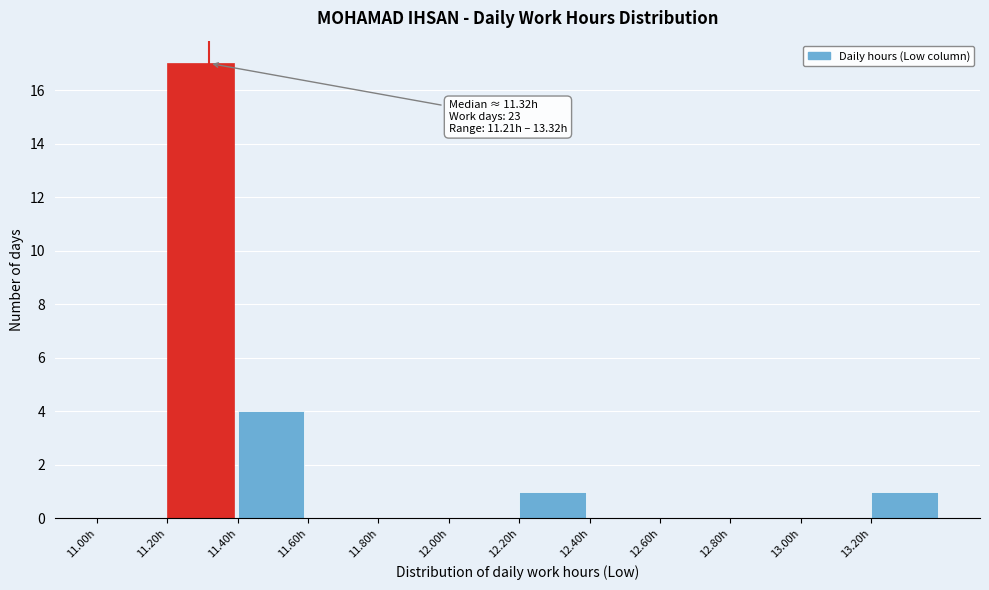

Which range on the x-axis has the tallest bar?

11.2 to 11.4